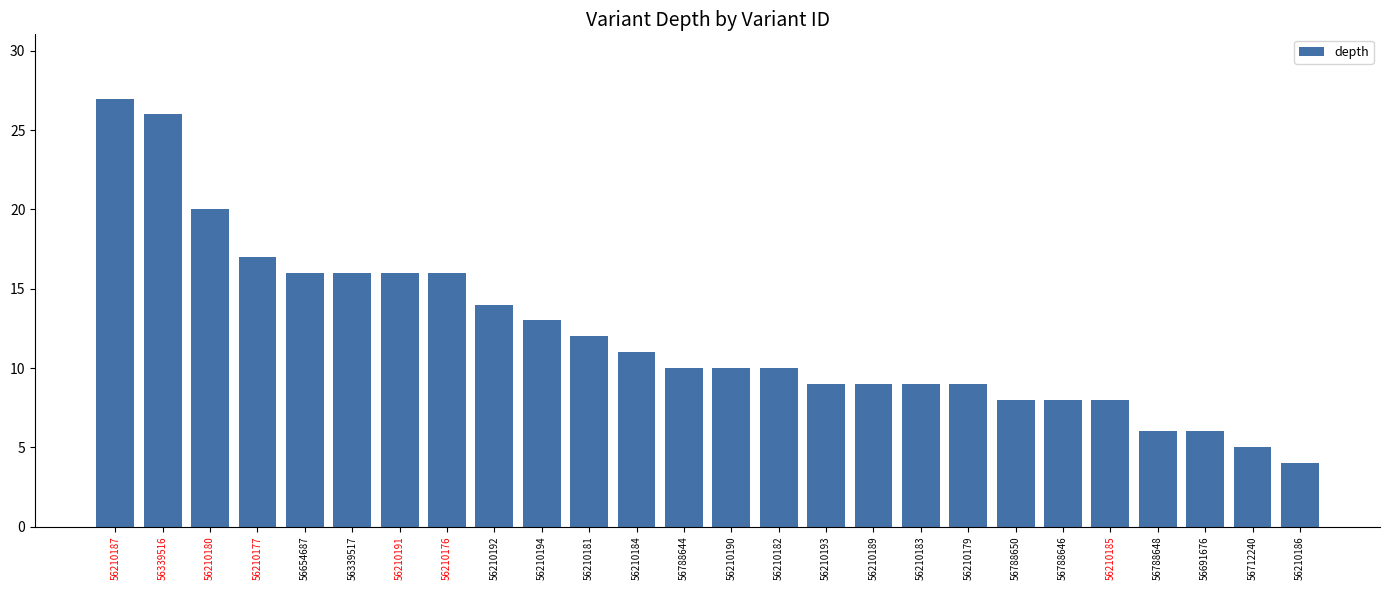

What is the approximate value at 56210190?

10